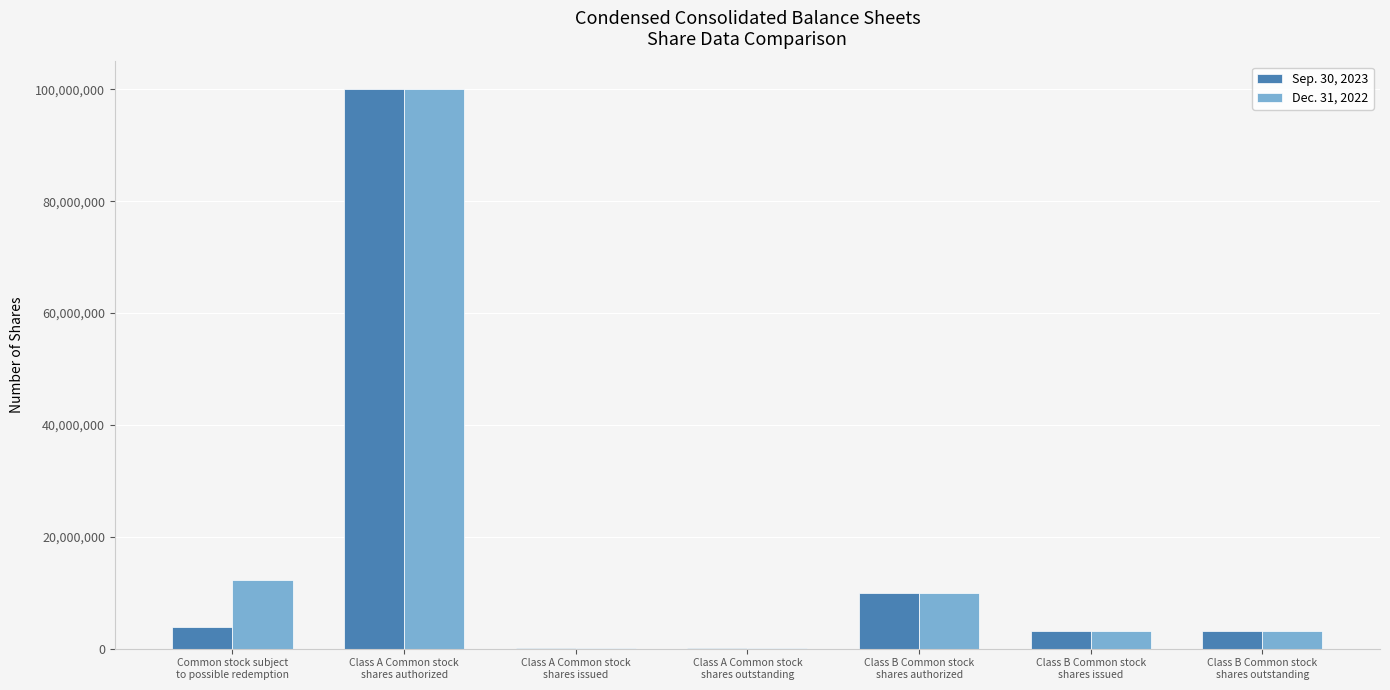

What is the greatest value displayed?

100000000